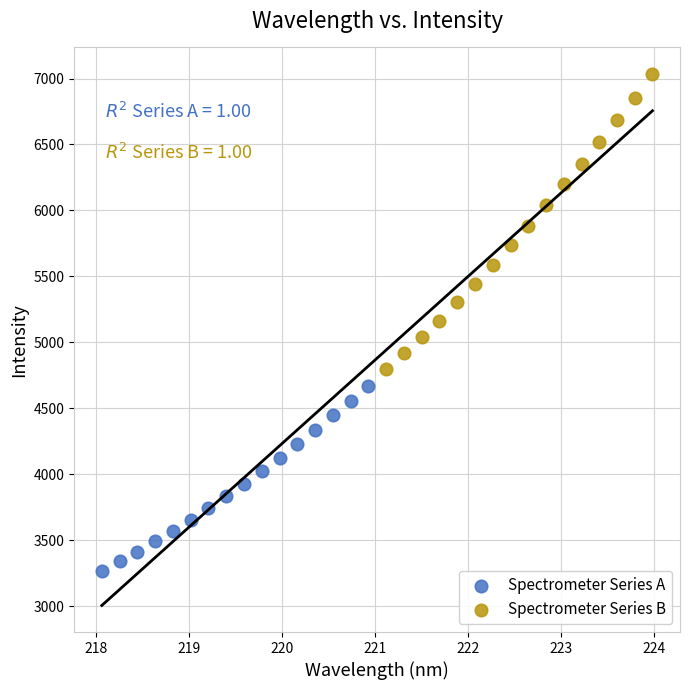

Which series has the largest Y range (max minus min)?

Spectrometer Series B